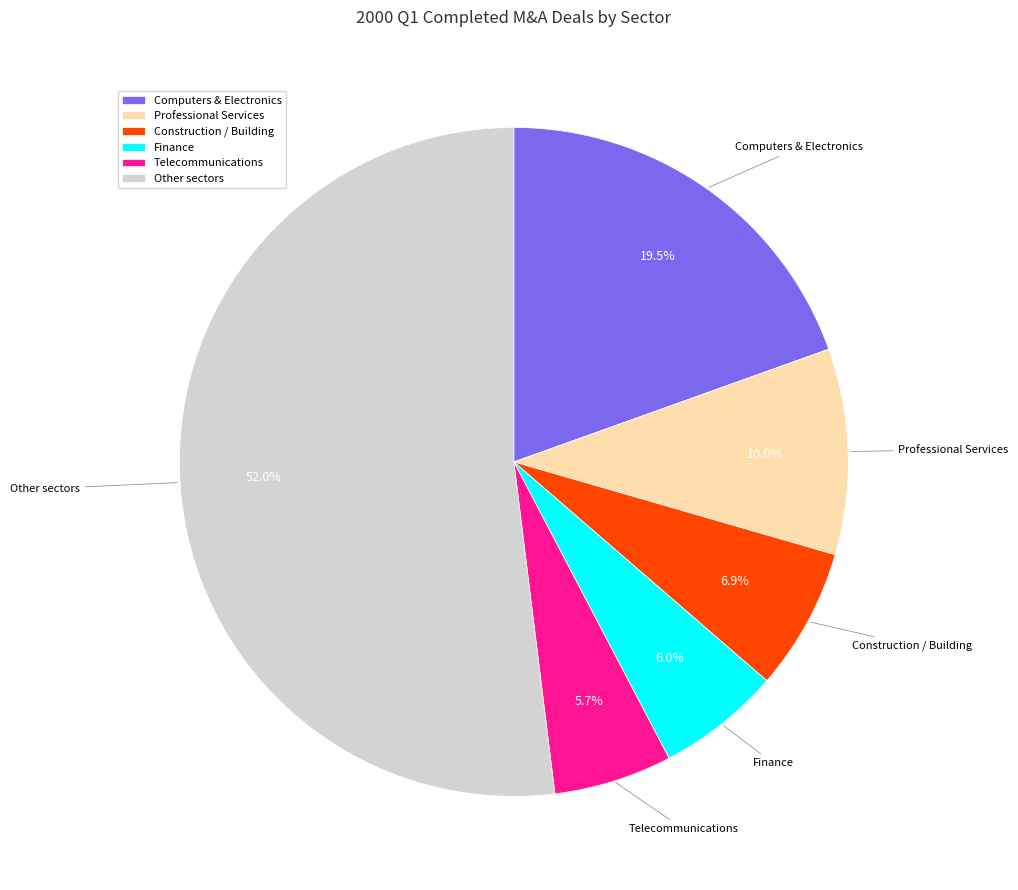

To the nearest percent, what percentage of the pie is Professional Services?

10%